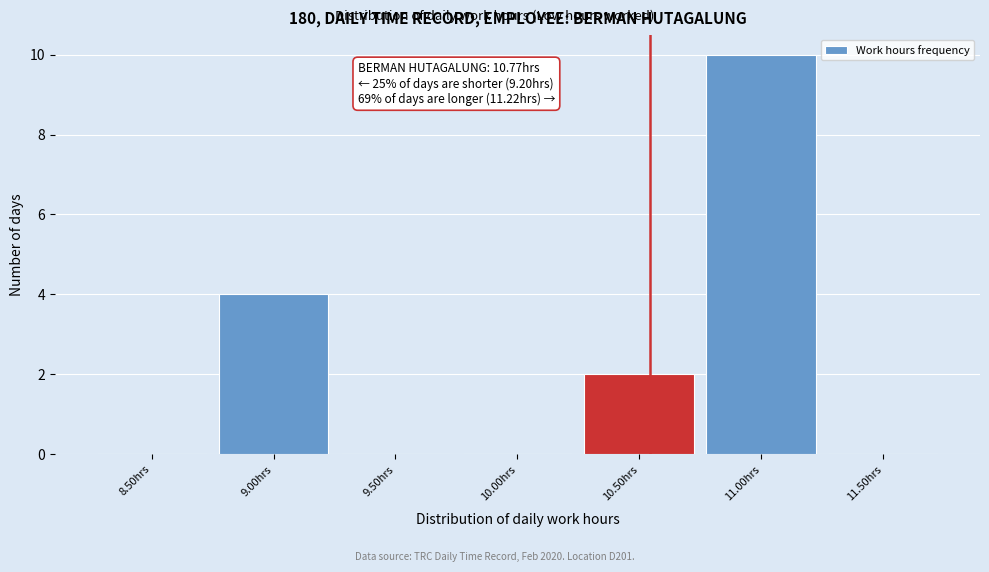

Reading left to right, transcribe all the data shown in this chart.

8.50hrs=0	9.00hrs=4	9.50hrs=0	10.00hrs=0	10.50hrs=2	11.00hrs=10	11.50hrs=0